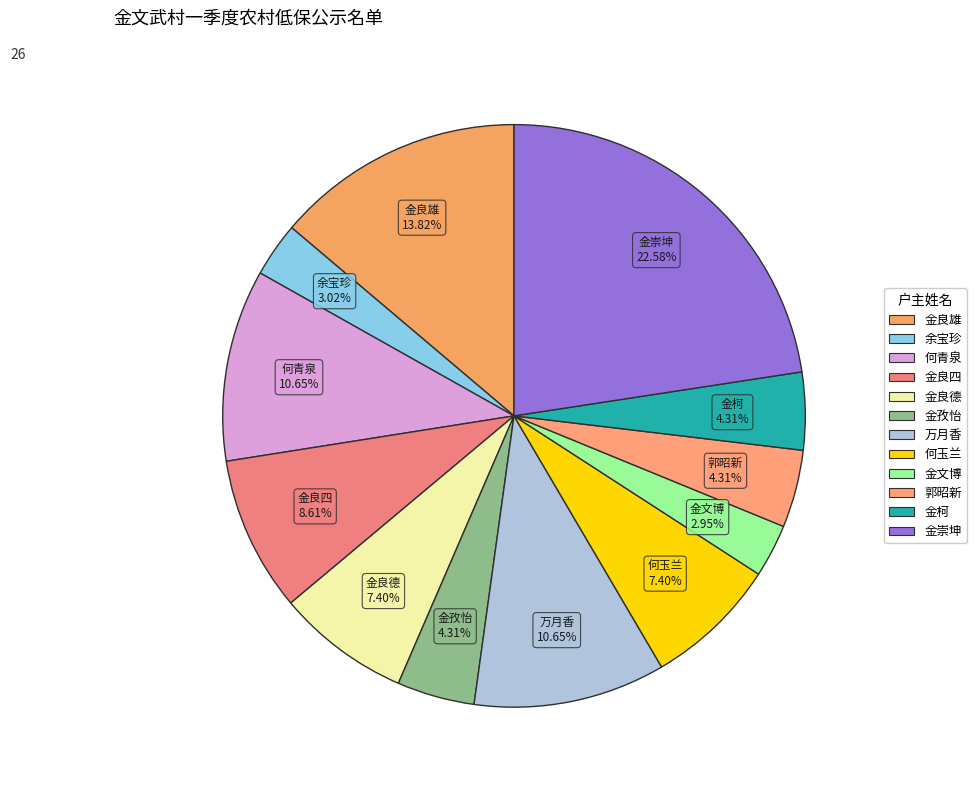

To the nearest percent, what is the combined percentage of 金柯 and 金良雄?

18%